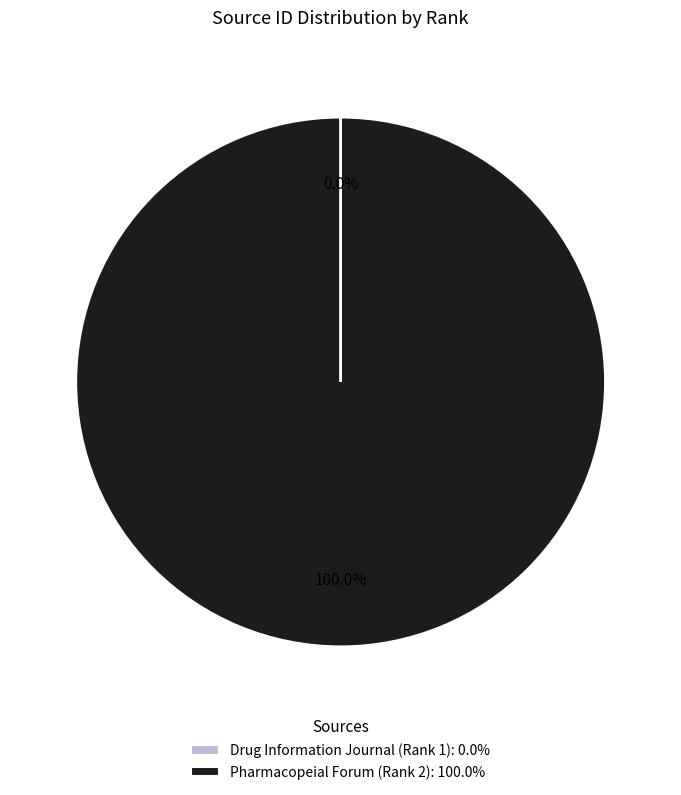

True or false: Pharmacopeial Forum (Rank 2) accounts for 92% of the total.

False